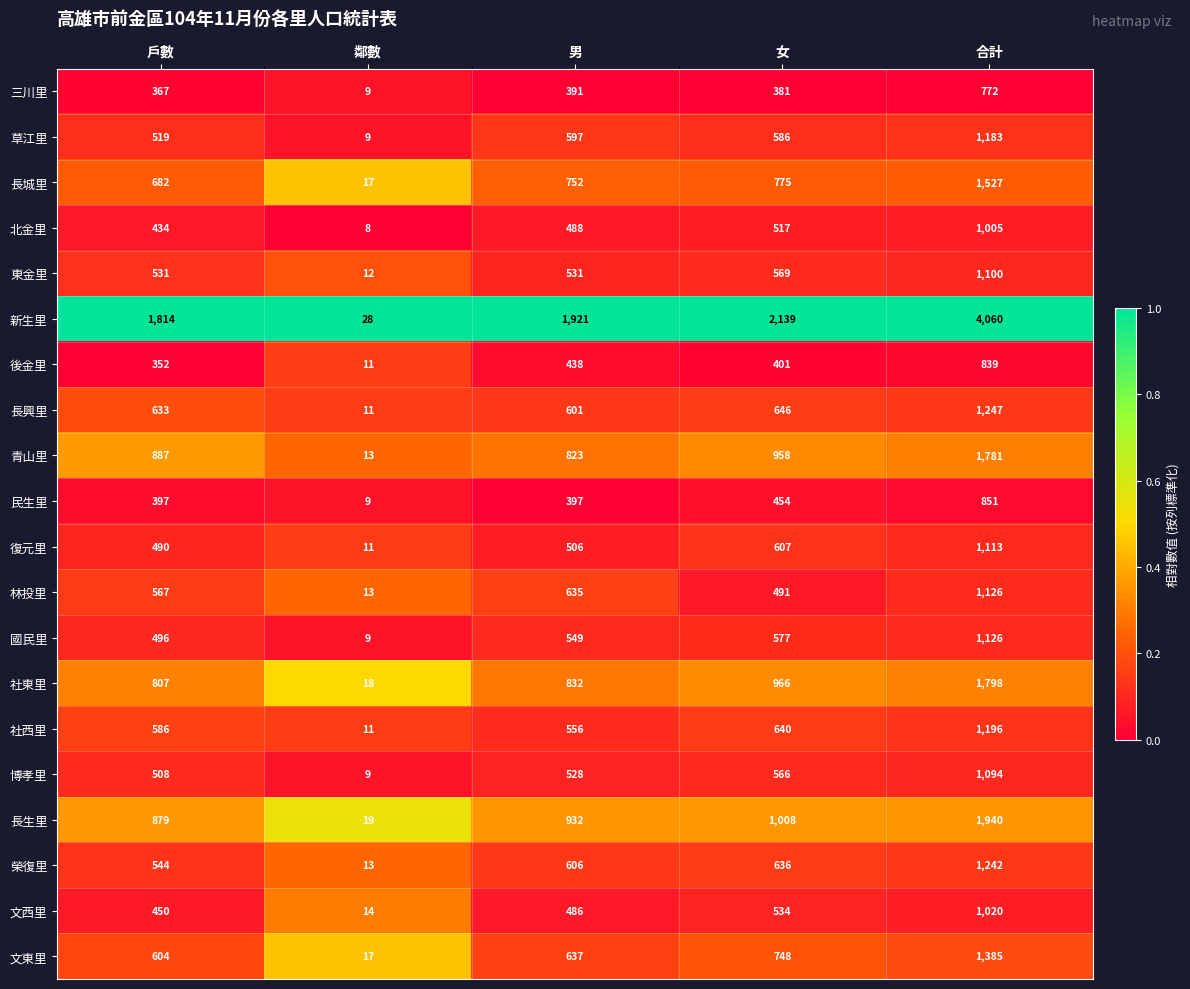

What is the total value across all series at 合計?

27405